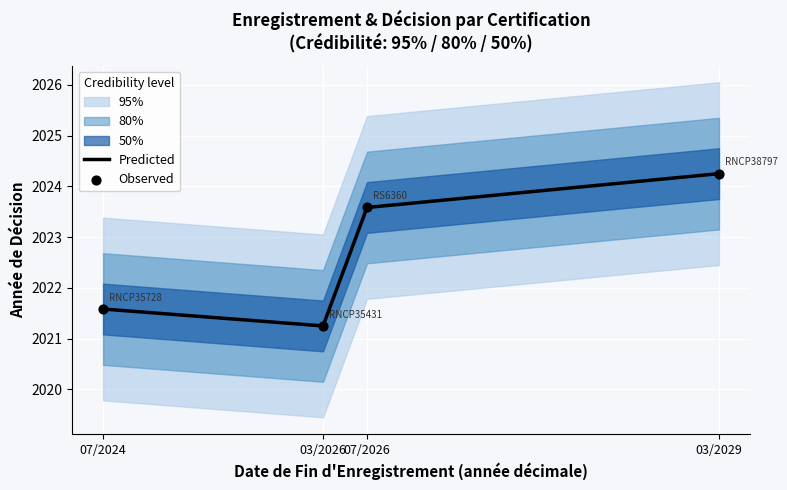

What is the total value across all series at 07/2026?

4047.2